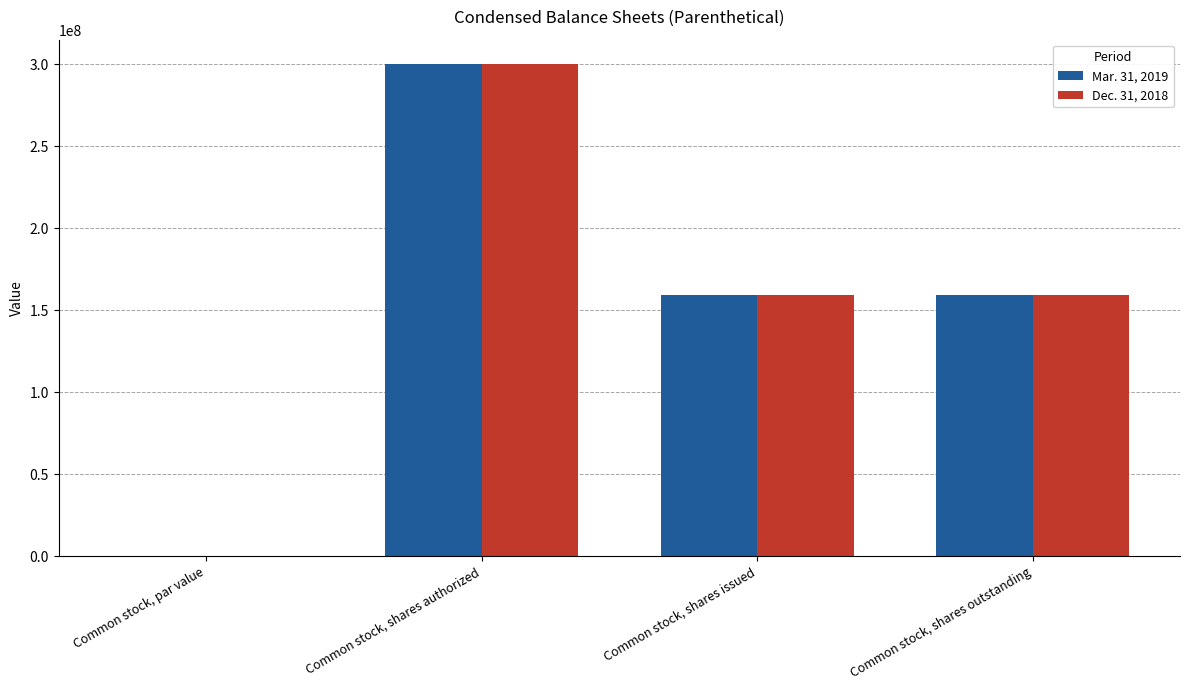

At which category is the sum across all series the highest?

Common stock, shares authorized